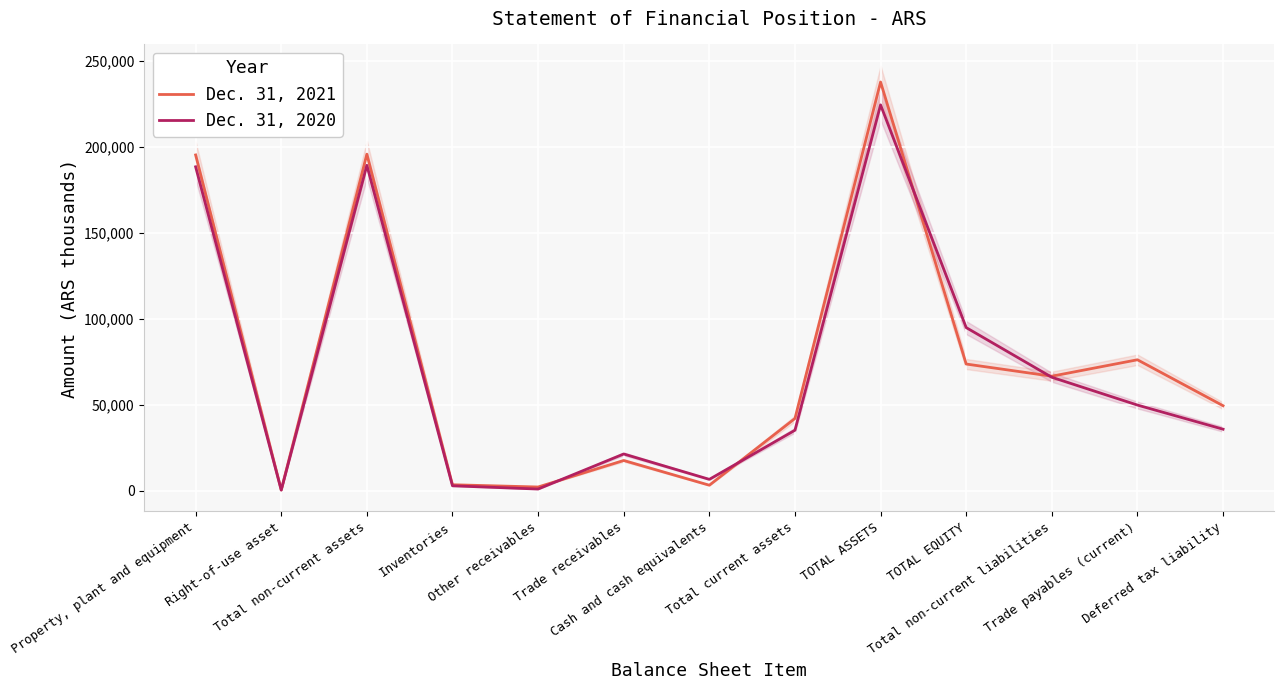

Is it true that Dec. 31, 2021 equals 109643 at Total non-current liabilities?

False